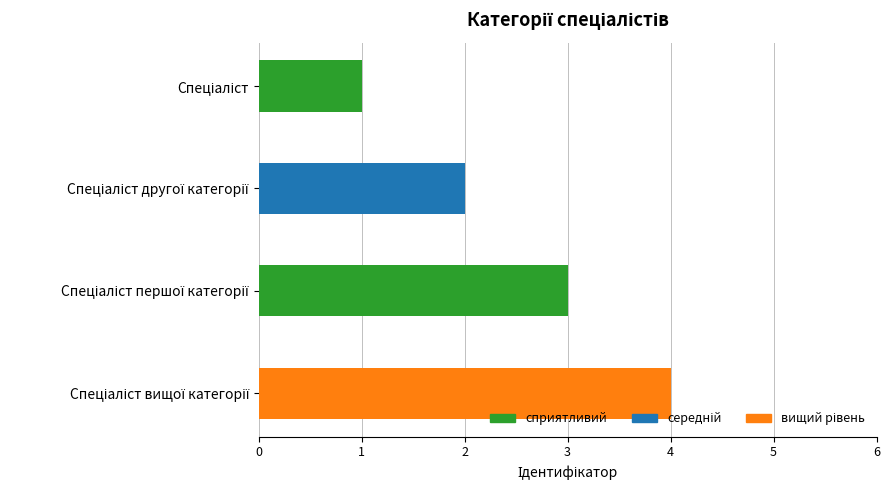

Count the number of categories in the chart.

4